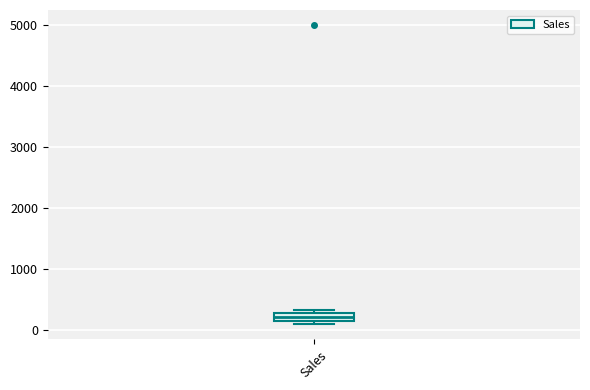

Where is the upper edge of the box for Sales on the y-axis? The values are not printed on the chart, so give them approximately, as read against the axis.

300